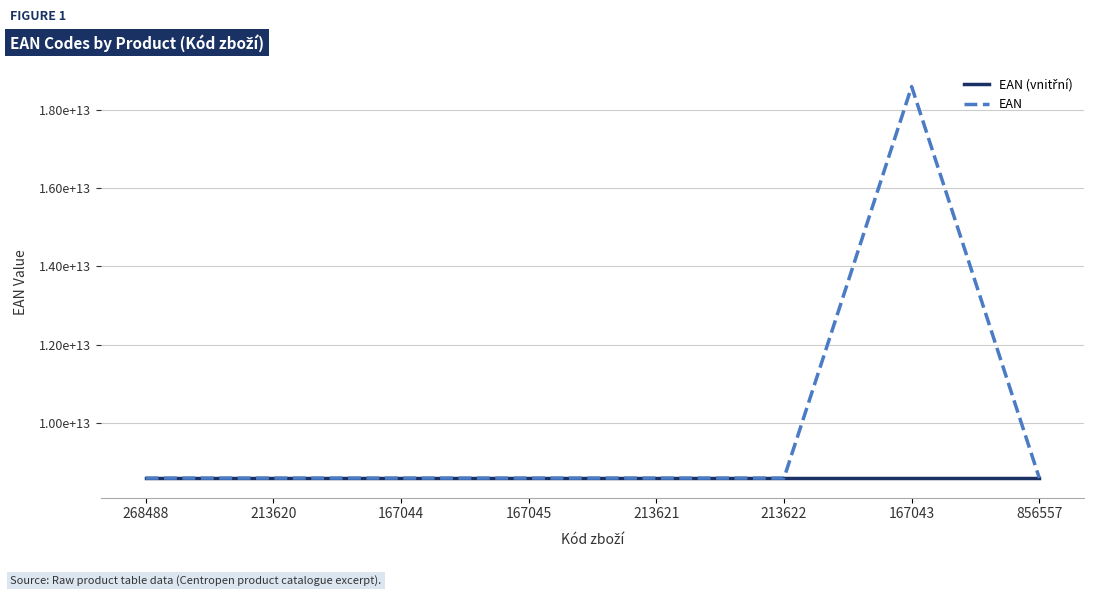

At which category does the chart reach its peak across all series?

167043